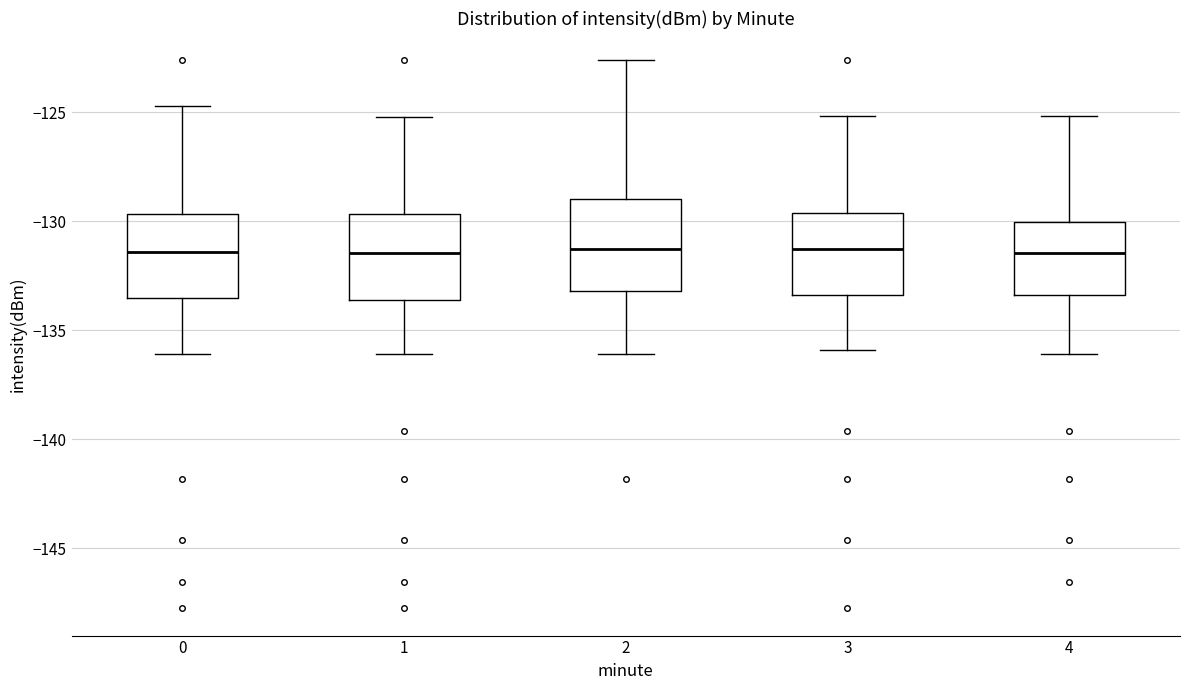

Reading left to right, read every box against the y-axis: the position of its median line, the range the box covers, and the ends of its whiskers. The values are not printed on the chart, so give them approximately, as read against the axis.

0: median -131.5, box -133.5 to -129.5, whiskers -136.0 to -124.5
1: median -131.5, box -133.5 to -129.5, whiskers -136.0 to -125.0
2: median -131.5, box -133.0 to -129.0, whiskers -136.0 to -122.5
3: median -131.5, box -133.5 to -129.5, whiskers -136.0 to -125.0
4: median -131.5, box -133.5 to -130.0, whiskers -136.0 to -125.0